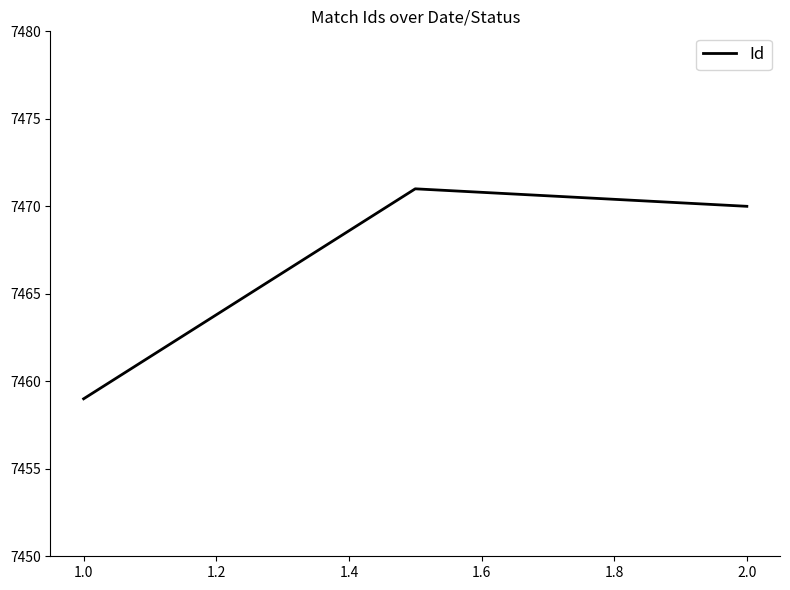

What is the average value?

7467